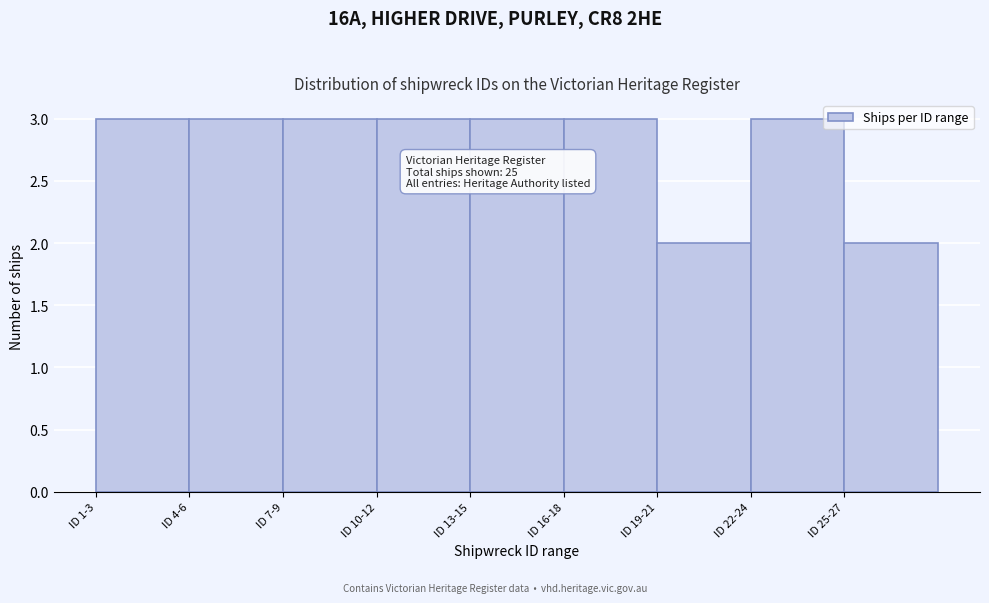

Reading left to right, extract all data points from this chart.

3	3	3	3	3	3	2	3	2